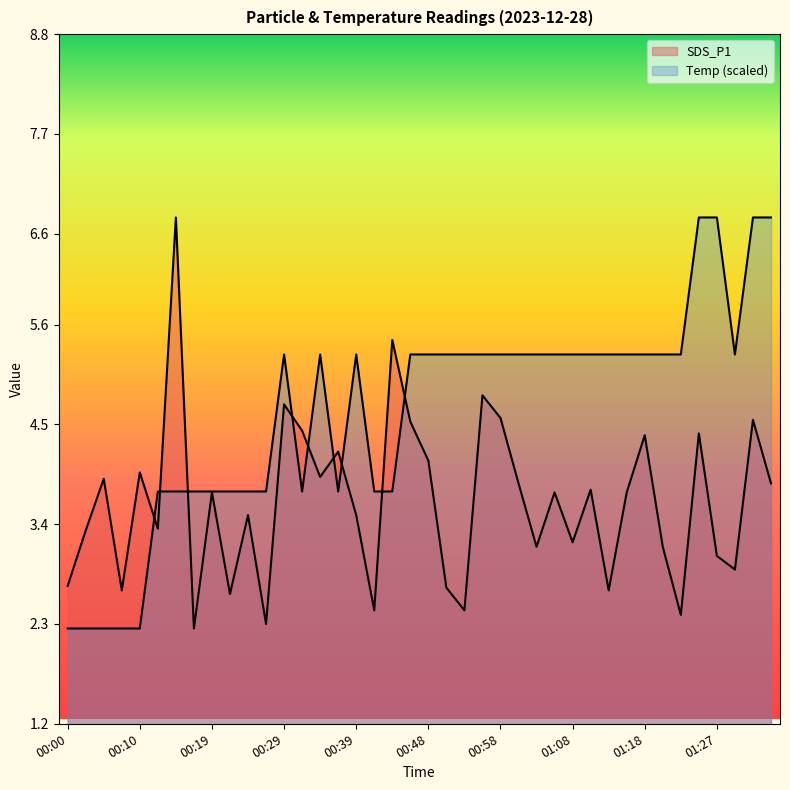

At which label is Temp closest to 4?

00:12